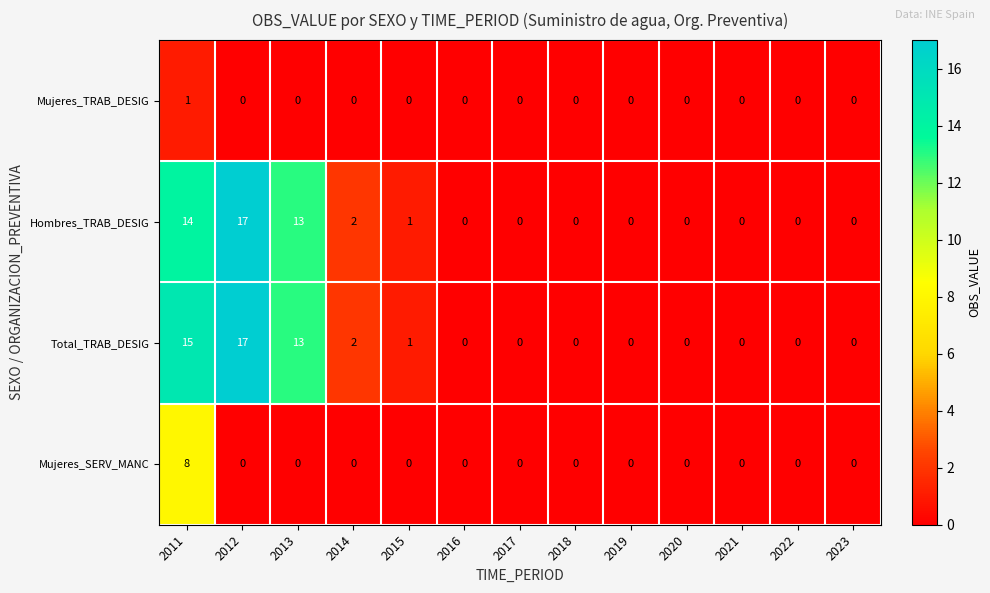

At which category is the sum across all series the highest?

2011